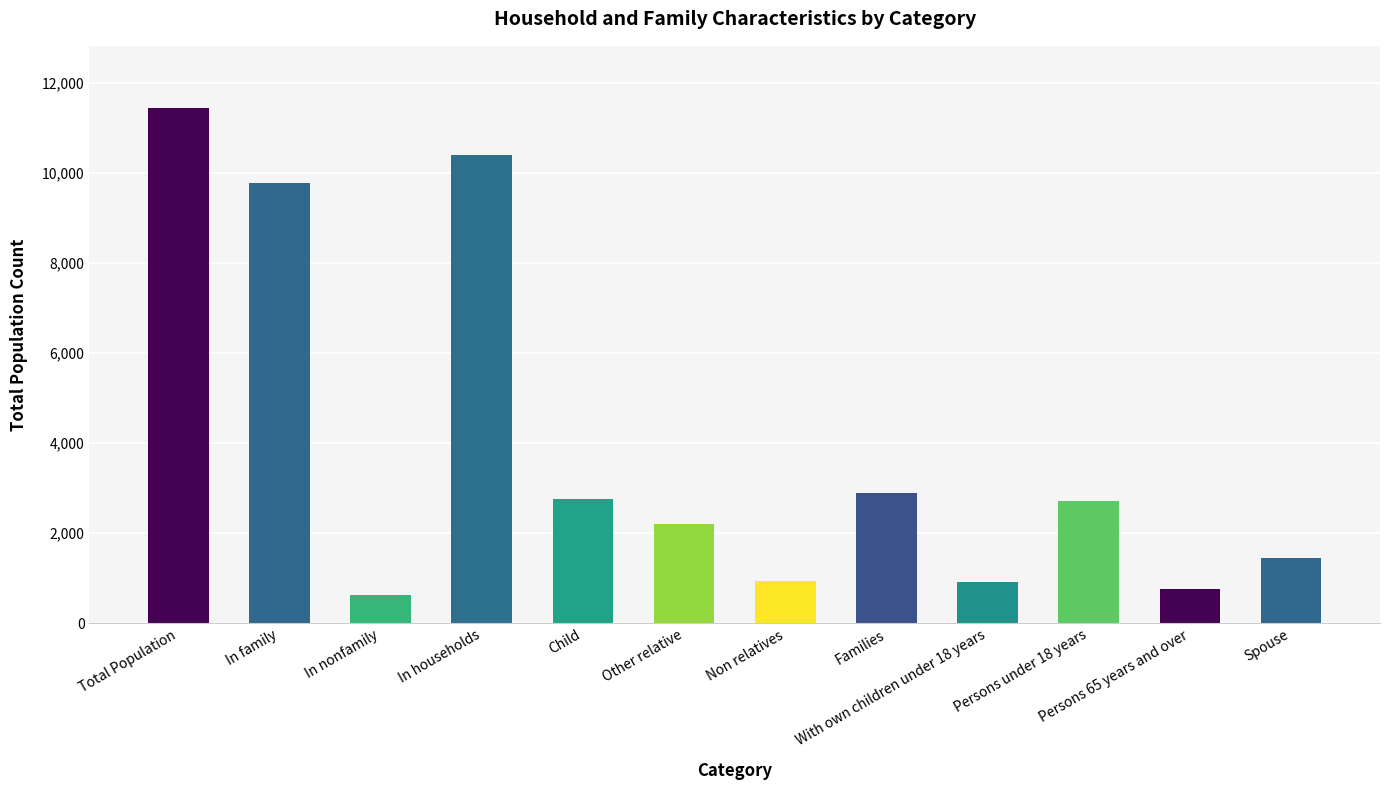

True or false: the data shows 6658 at In family.

False